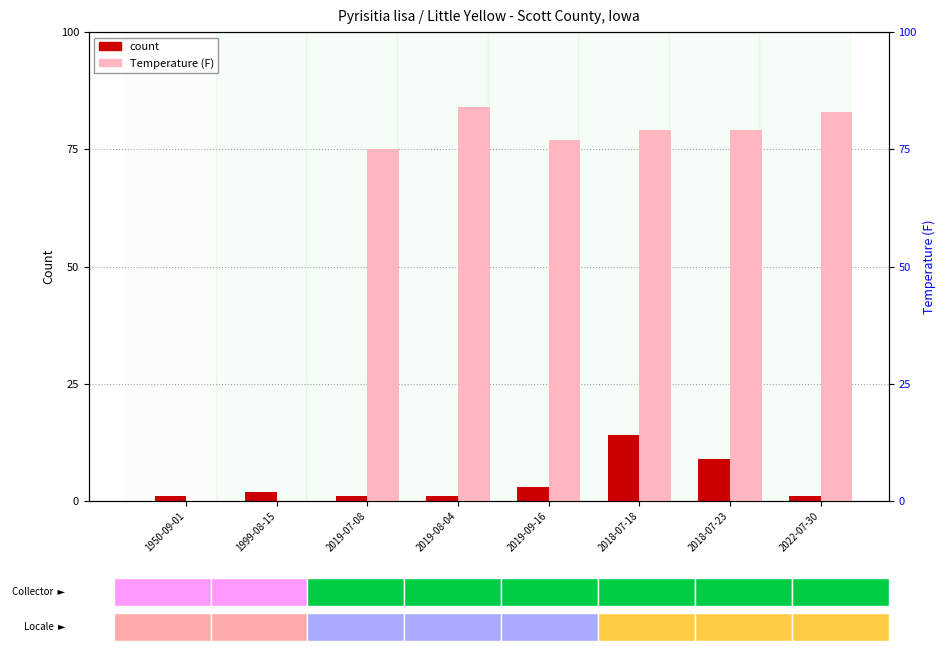

How many groups of bars are there?

8